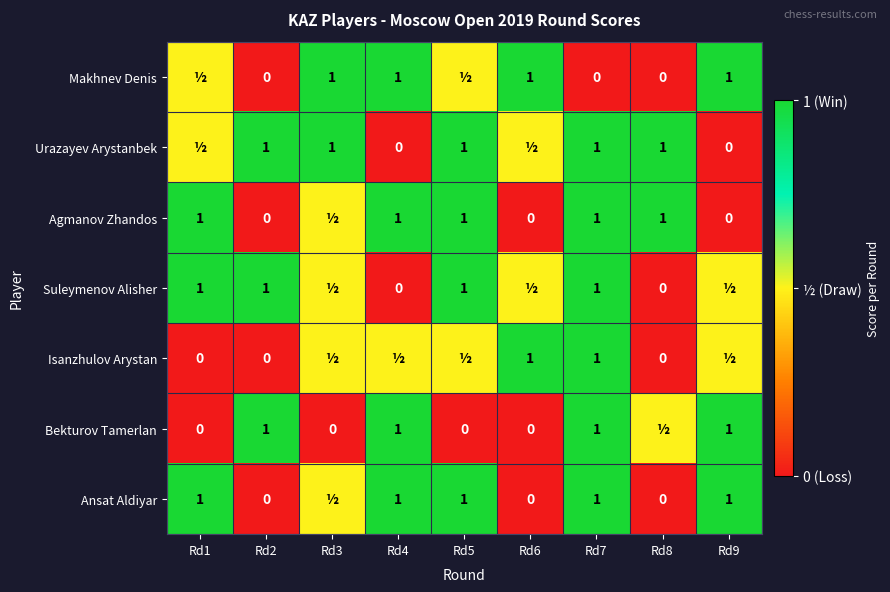

Is it true that Bekturov Tamerlan equals 1.0 at Rd4?

True